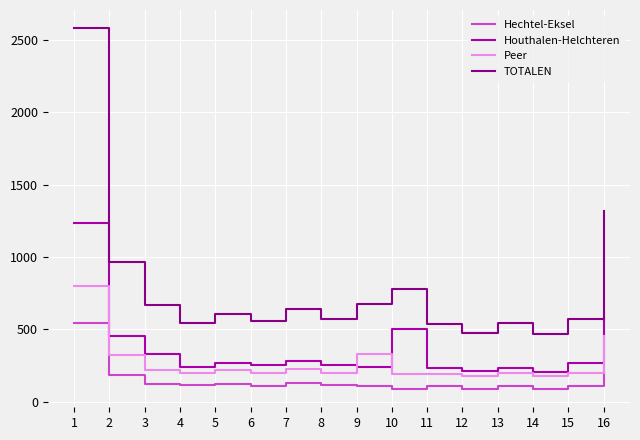

Rank the series by their maximum value, from highest to lowest.

TOTALEN, Houthalen-Helchteren, Peer, Hechtel-Eksel